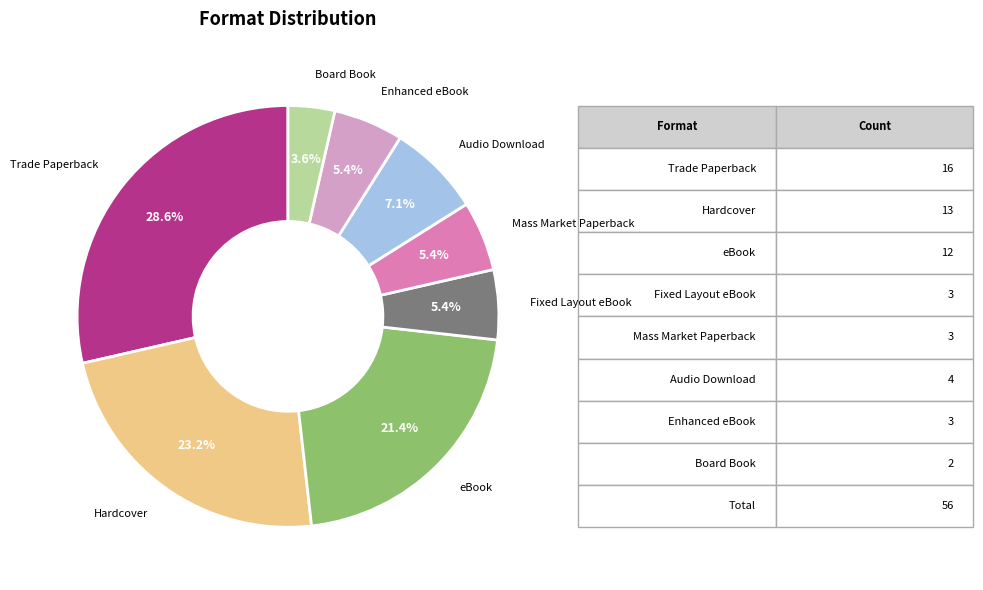

To the nearest percent, what is the difference between the largest and smallest slice percentages?

25%